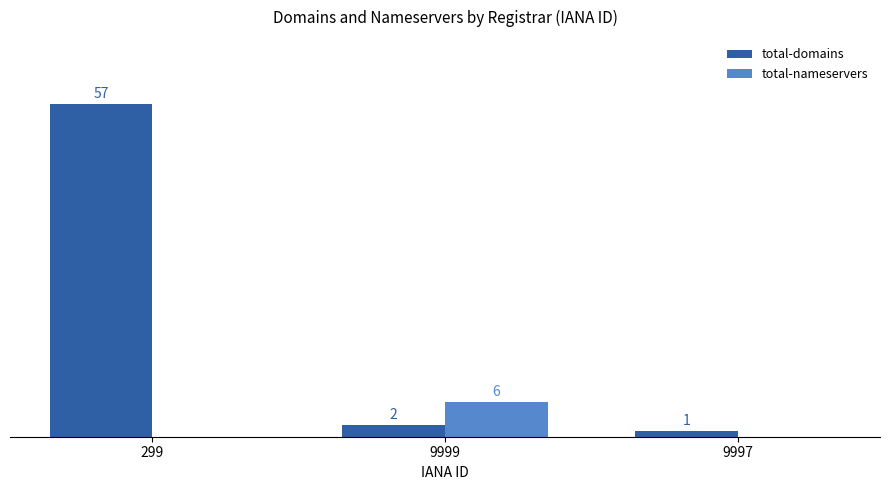

Is the value of total-domains at 9999 greater than the value of total-nameservers at 9999?

No